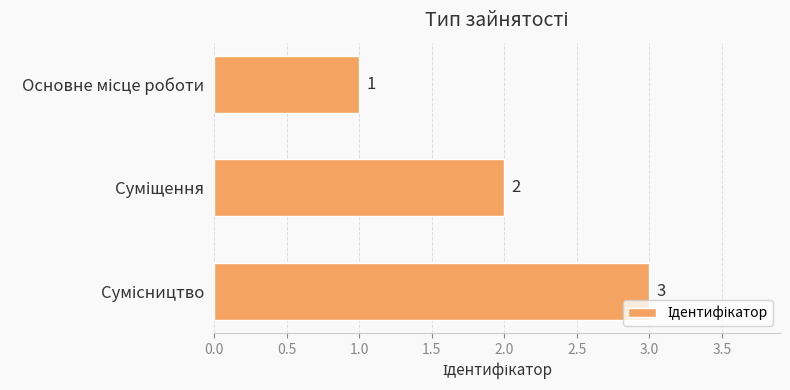

How many values are between 1 and 3?

3